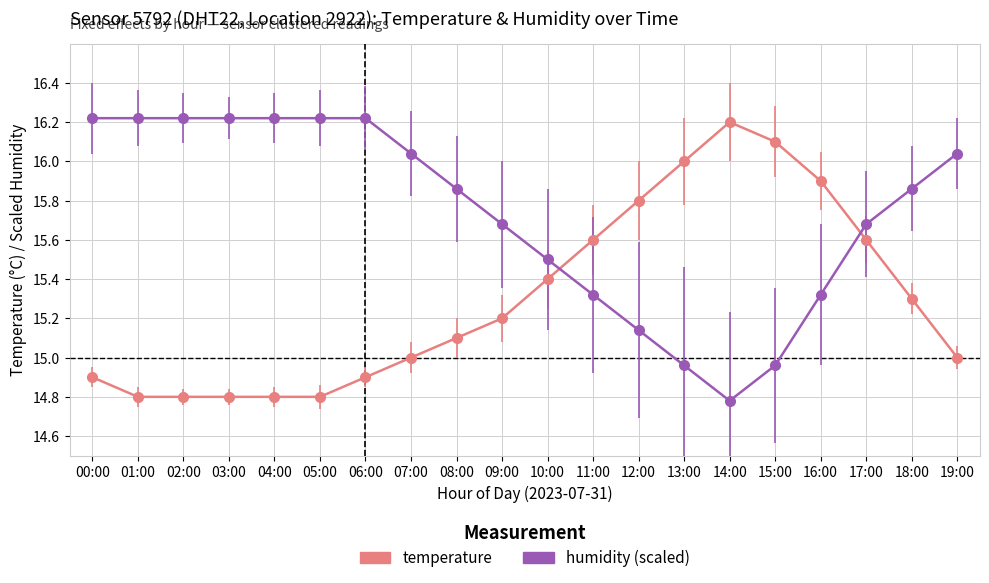

What is the label of the 20th point from the right?

00:00